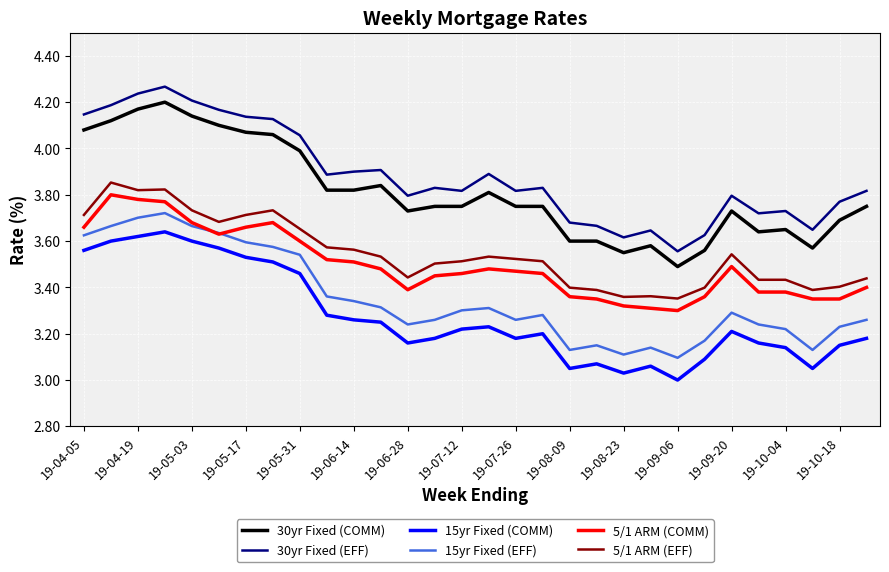

Which series has the widest spread of values?

30yr Fixed (EFF)